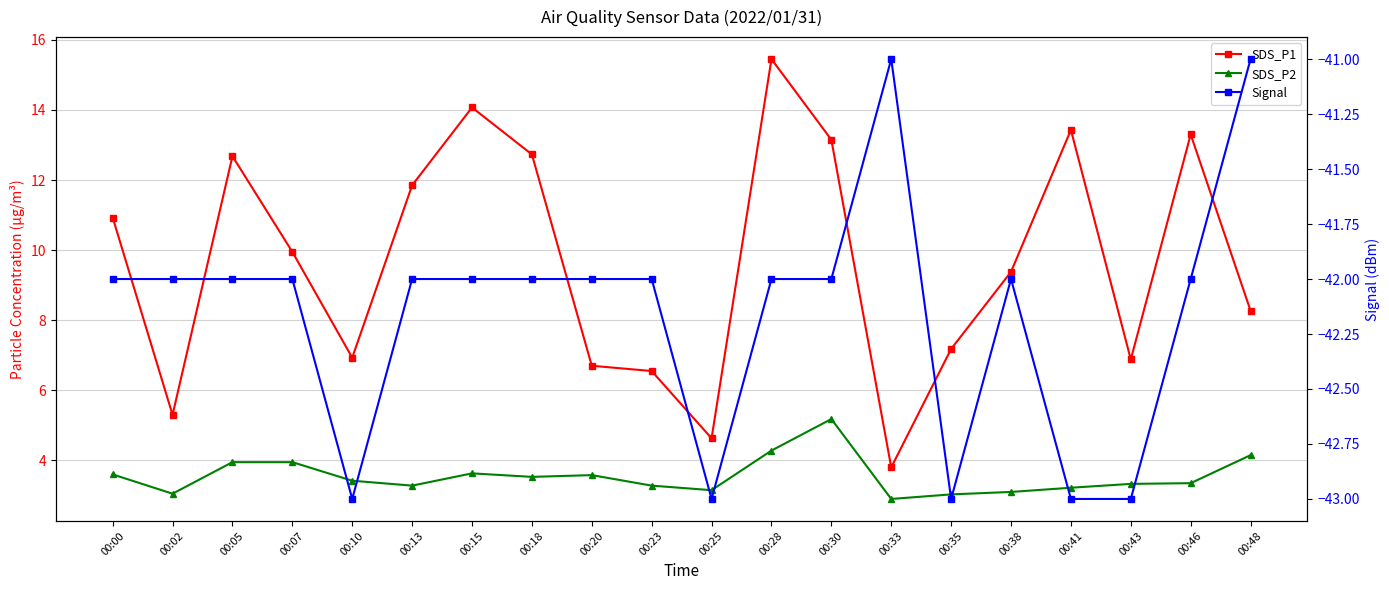

How many values in the Signal series are below -42?

5